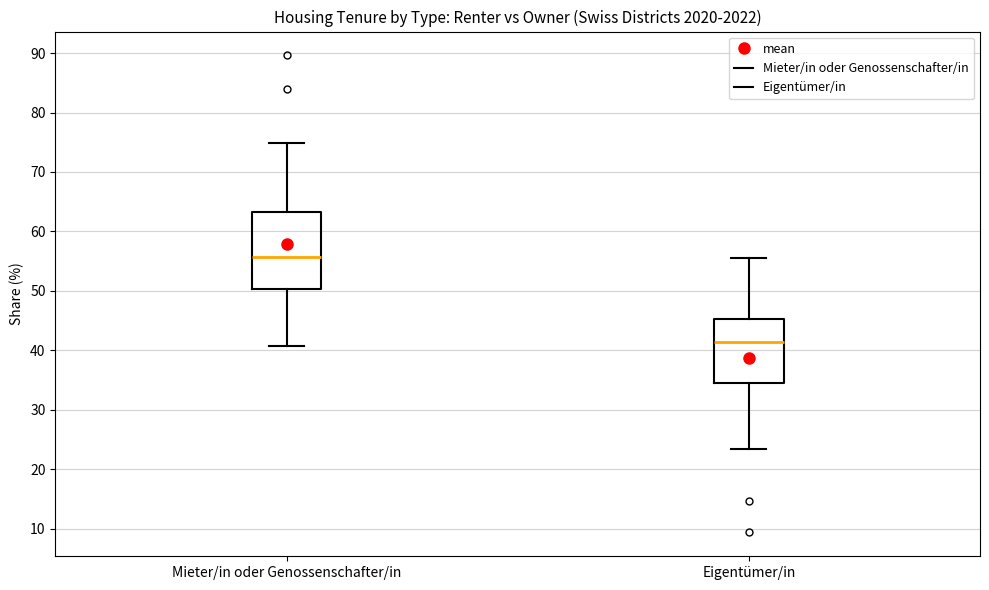

Reading left to right, transcribe this box plot: for each box, give where its median line is, the range the box spans, and where its two whiskers end, as read against the y-axis. The values are not printed on the chart, so give them approximately, as read against the axis.

Mieter/in oder Genossenschafter/in: median 56, box 50 to 63, whiskers 41 to 75
Eigentümer/in: median 41, box 35 to 45, whiskers 24 to 56